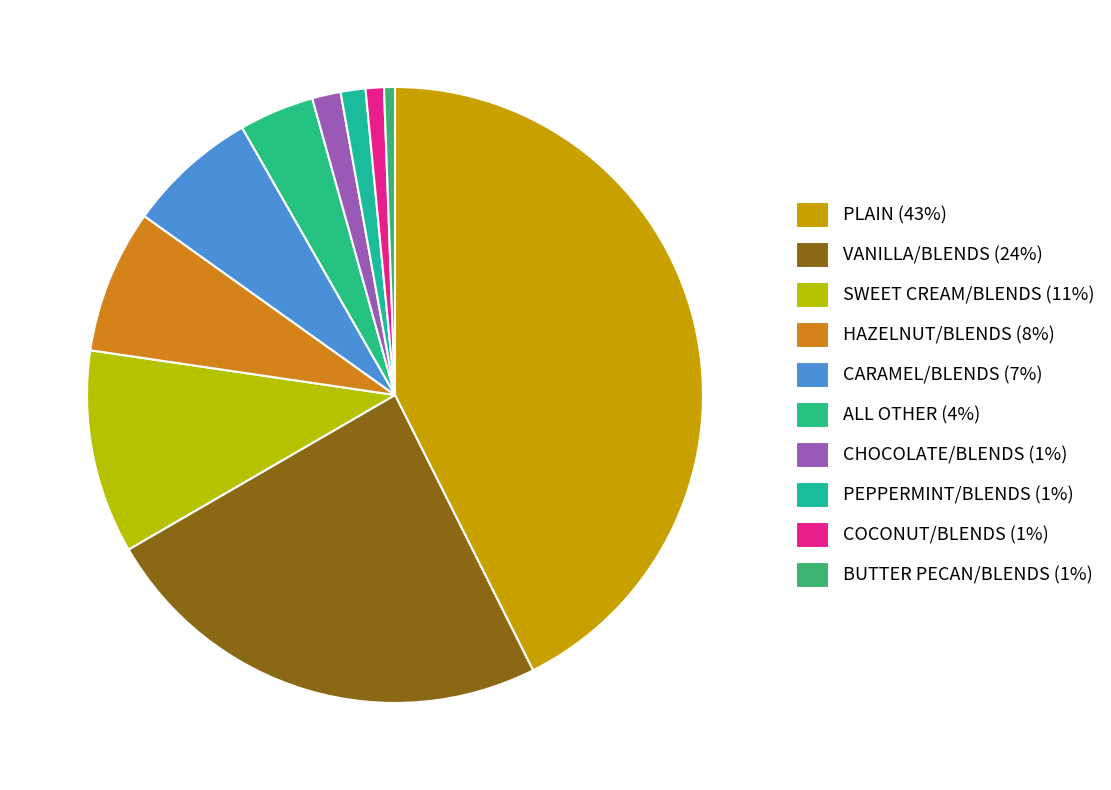

How many slices are in this pie chart?

10